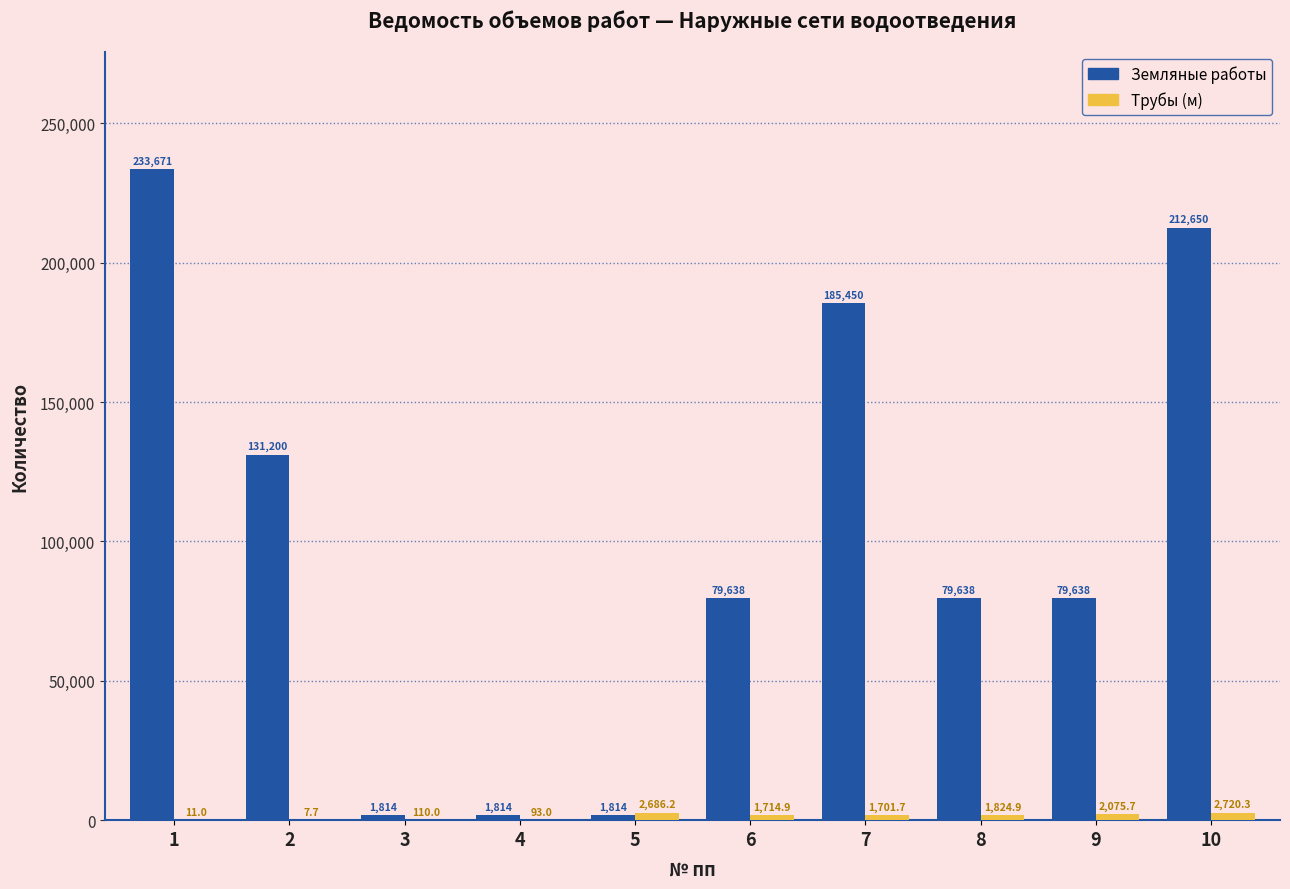

Between 8 and 10, which series saw the biggest shift?

Земляные работы